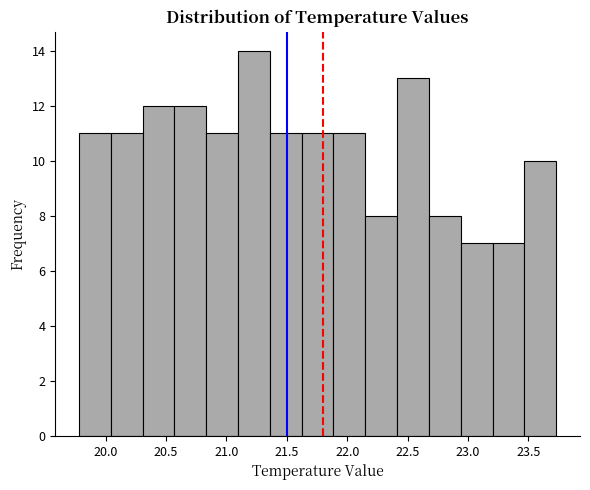

Which range on the x-axis has the tallest bar?

21.10 to 21.35